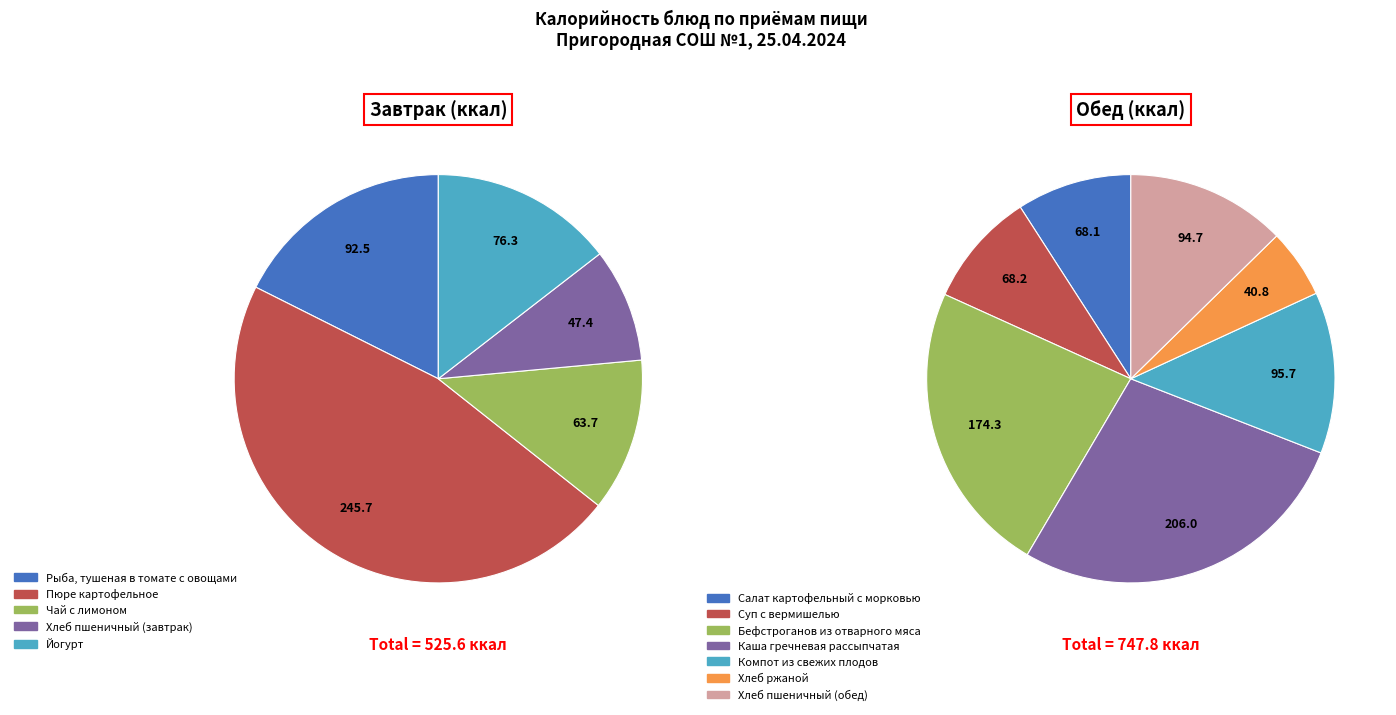

What percentage is the Завтрак slice, to the nearest percent?

41%